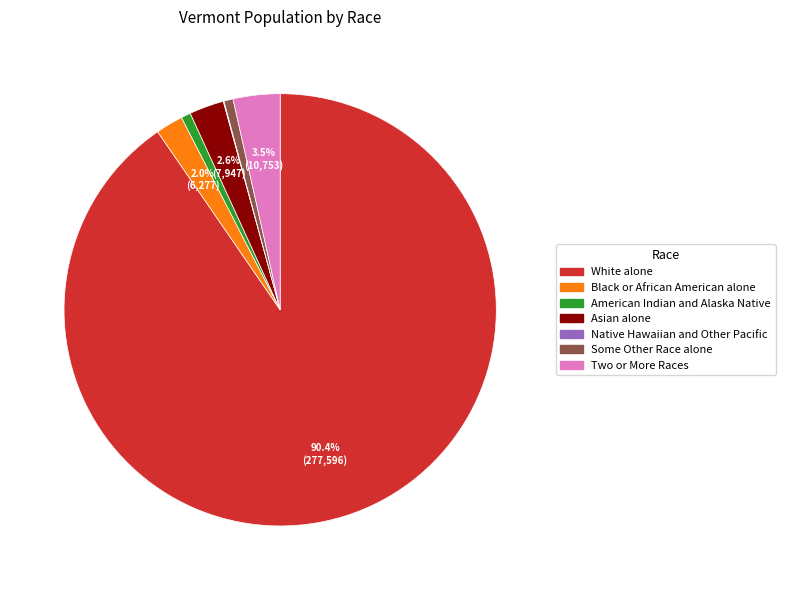

To the nearest percent, what portion does Some Other Race alone represent?

1%